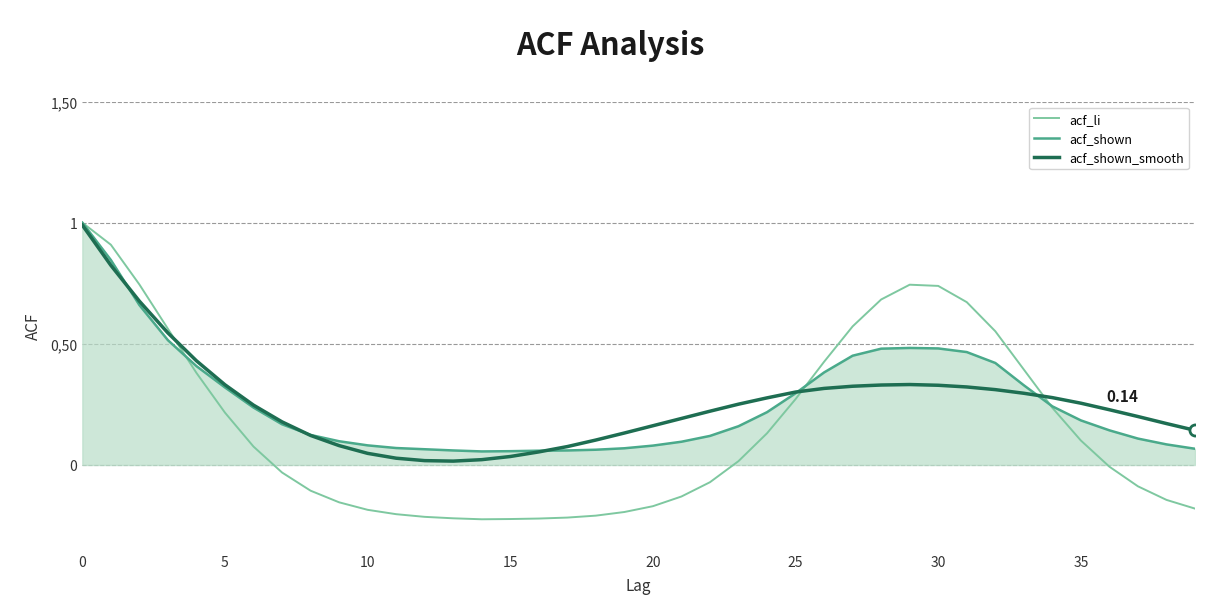

Does the chart have visible grid lines?

Yes